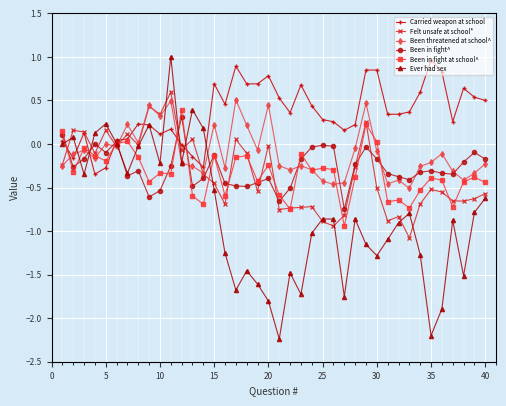

Which series has the largest total across all categories?

Carried weapon at school